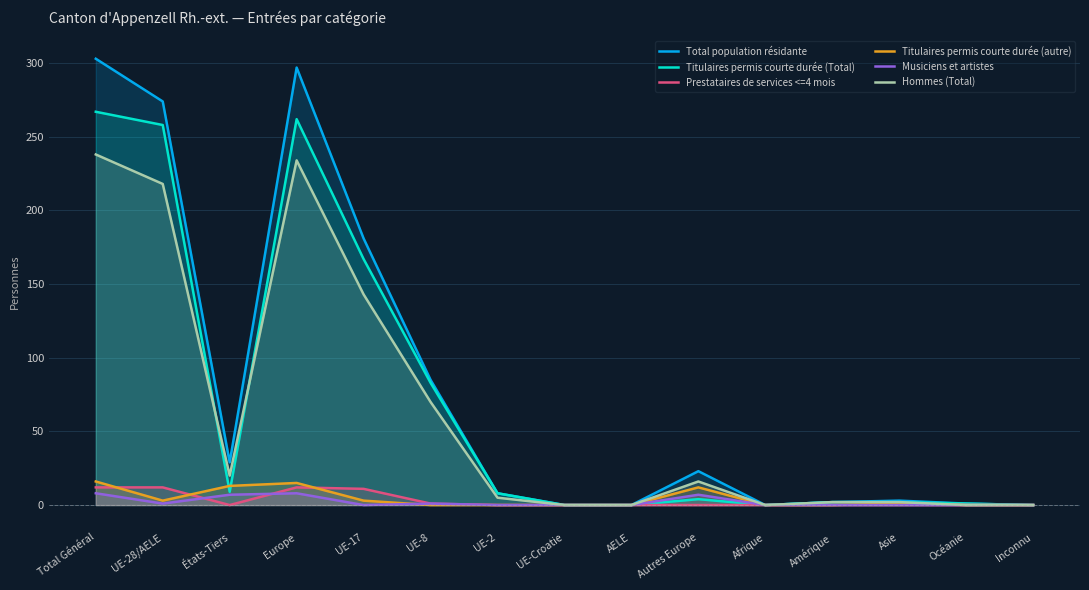

Reading right to left, extract all data points from this chart.

Total population résidante: 0	1	3	2	0	23	0	0	8	85	181	297	29	274	303
Titulaires permis courte durée (Total): 0	1	2	2	0	4	0	0	8	83	167	262	9	258	267
Prestataires de services <=4 mois: 0	0	0	0	0	0	0	0	0	1	11	12	0	12	12
Titulaires permis courte durée (autre): 0	0	1	0	0	12	0	0	0	0	3	15	13	3	16
Musiciens et artistes: 0	0	0	0	0	7	0	0	0	1	0	8	7	1	8
Hommes (Total): 0	0	2	2	0	16	0	0	5	70	143	234	20	218	238